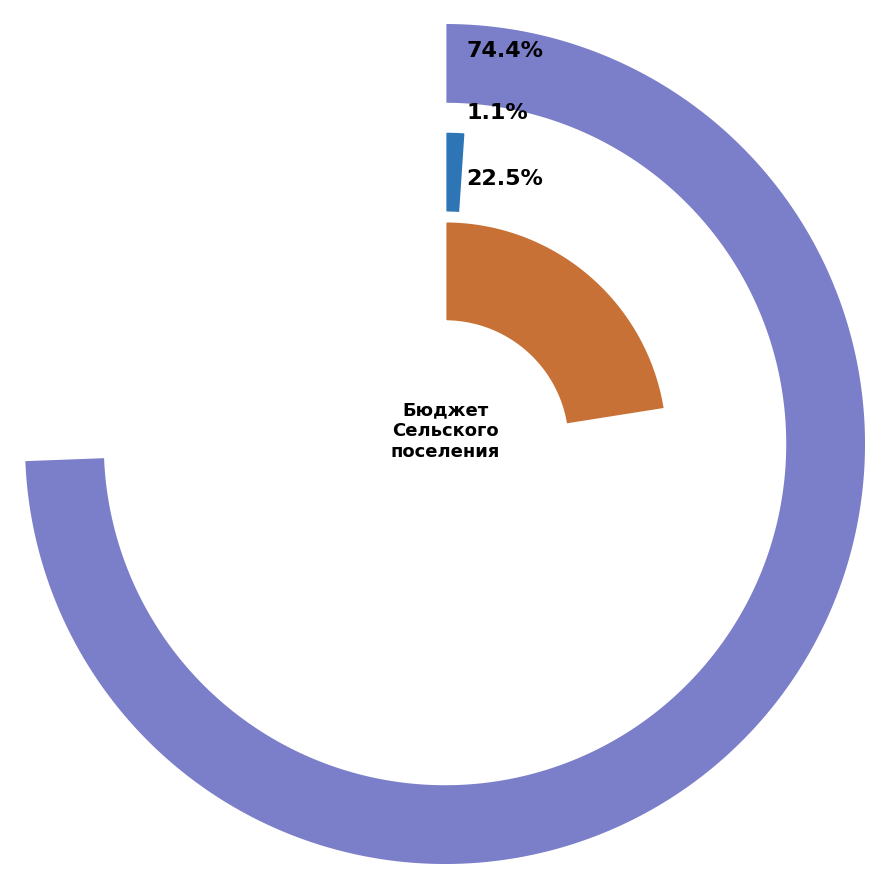

Is there any slice that represents more than half of the pie?

Yes